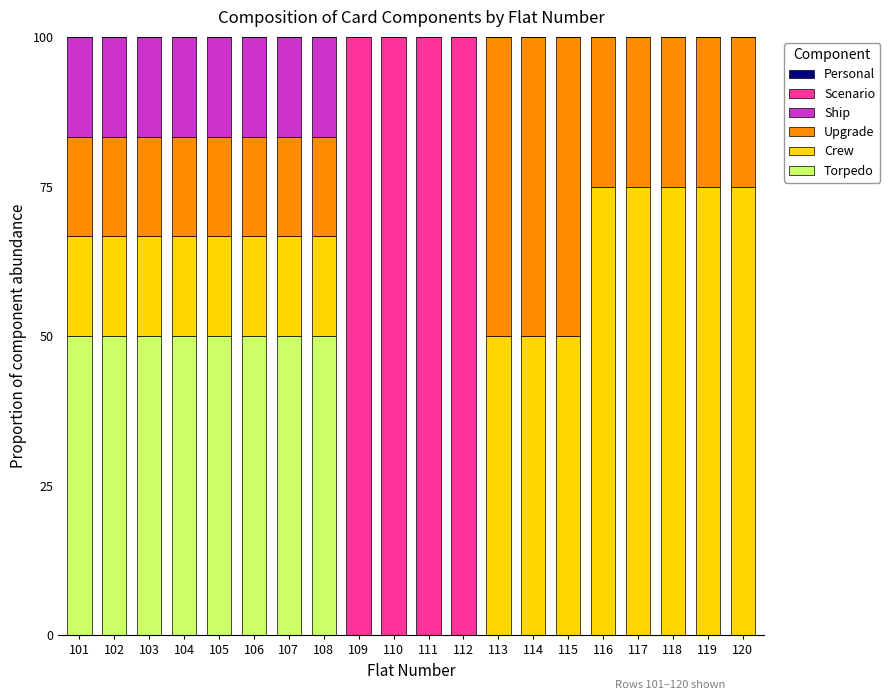

What is the sum of all Torpedo values?

400.0